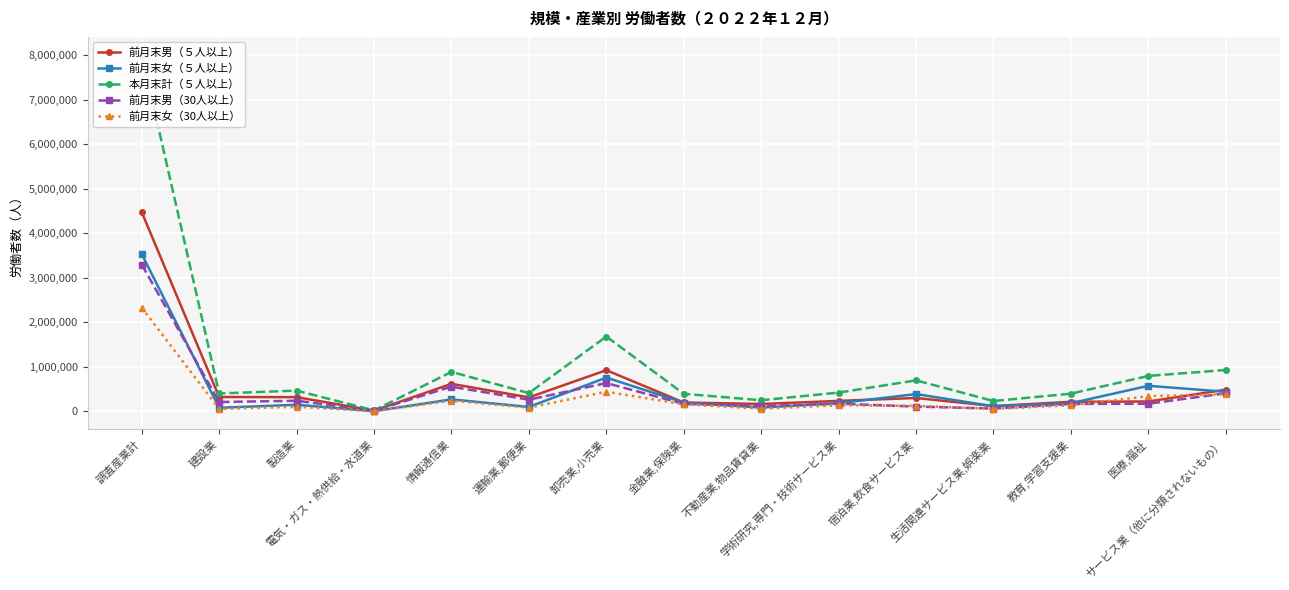

Reading left to right, what are all the values shown in this chart?

前月末男（５人以上）: 4477829	322366	319173	17268	618506	313612	924929	199300	164978	235606	300398	118904	214889	221961	488192
前月末女（５人以上）: 3535384	79609	148423	3946	268824	99091	758903	196713	84550	183449	388302	114695	182956	574256	439850
本月末計（５人以上）: 8015923	401512	466320	20948	887142	410132	1682062	394435	249833	421824	696470	231837	397640	796451	929707
前月末男（30人以上）: 3300680	209670	238272	14074	554797	262009	635648	168089	117240	172318	107405	62736	167041	171301	407166
前月末女（30人以上）: 2329015	53737	103136	3217	239849	84241	441098	158106	60801	136699	123519	56074	136214	341105	385745